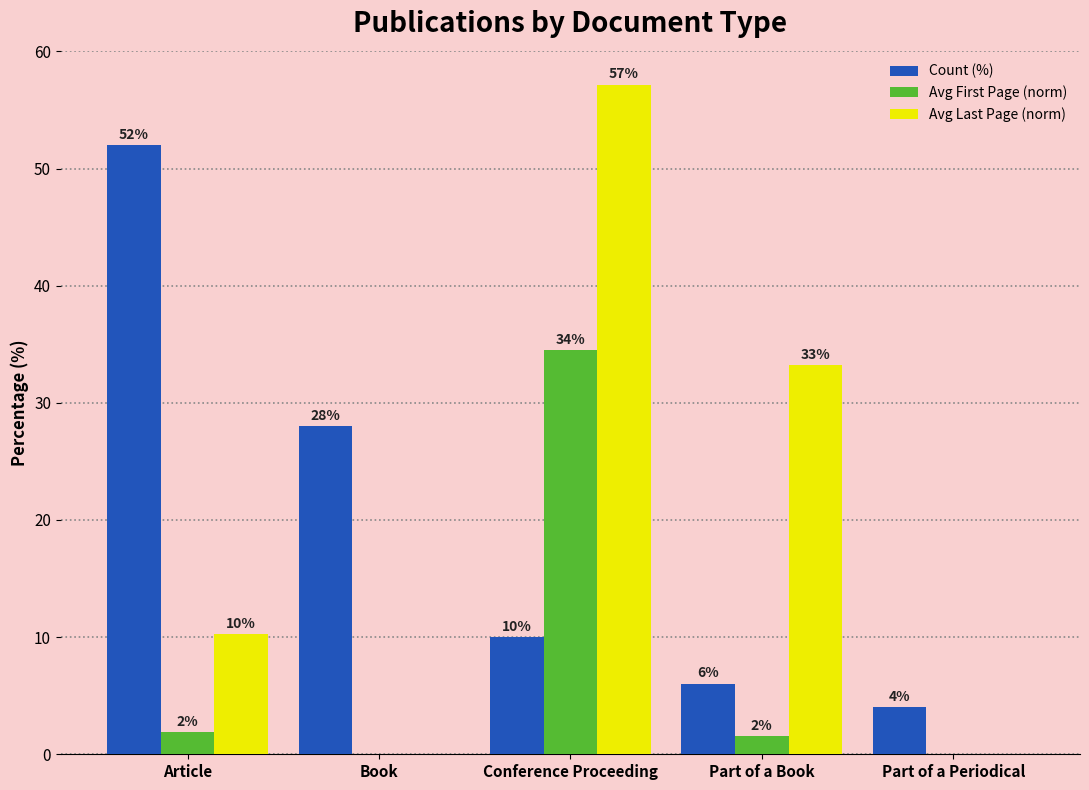

What is the sum of all Count (%) values?

100.0